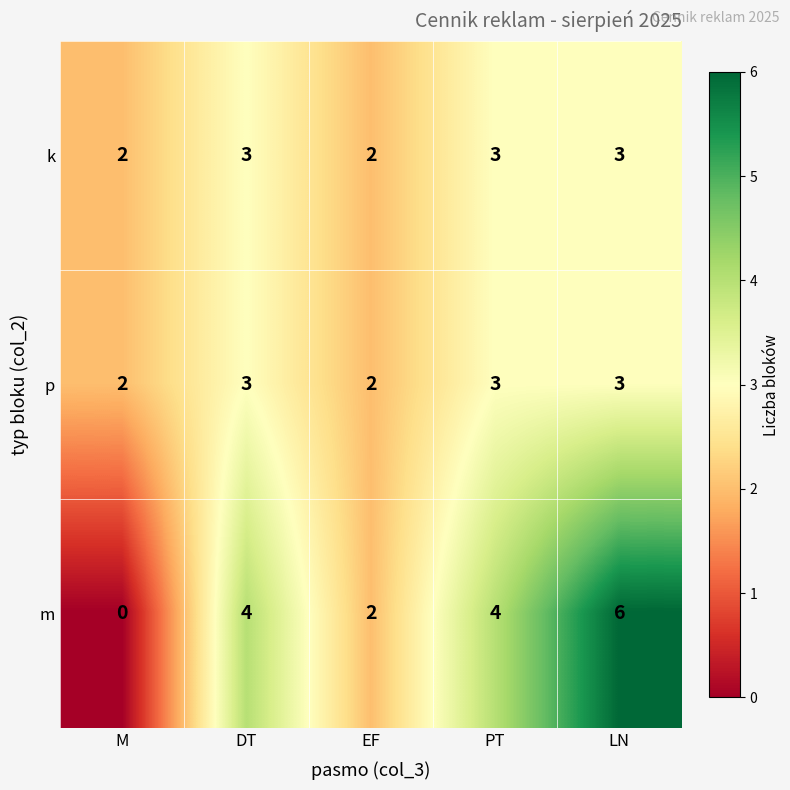

The value of m at PT is 4. True or false?

True